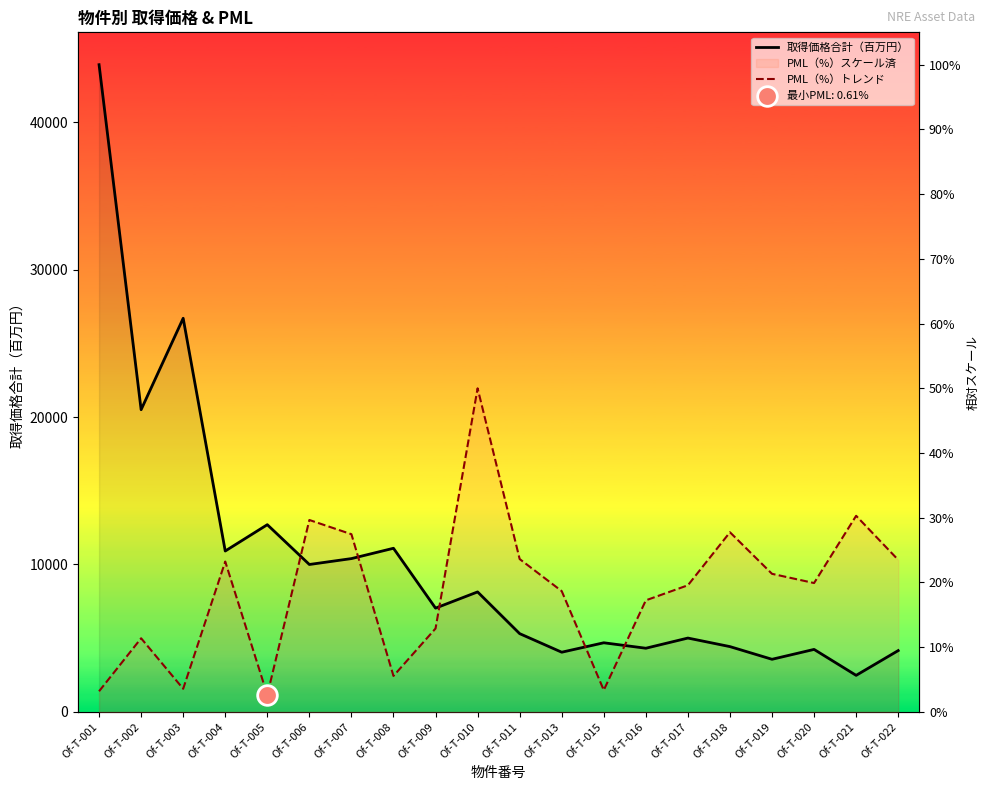

At how many categories does at least one series exceed 3306?

20